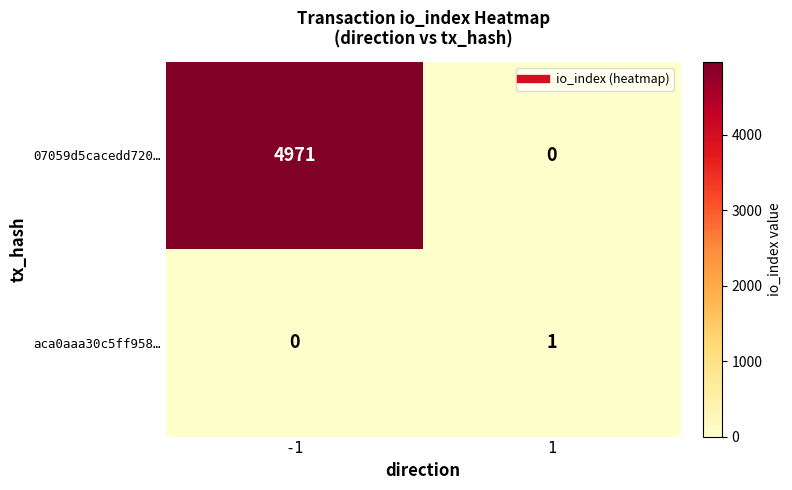

Rank the series by their maximum value, from highest to lowest.

07059d5cacedd720…, aca0aaa30c5ff958…